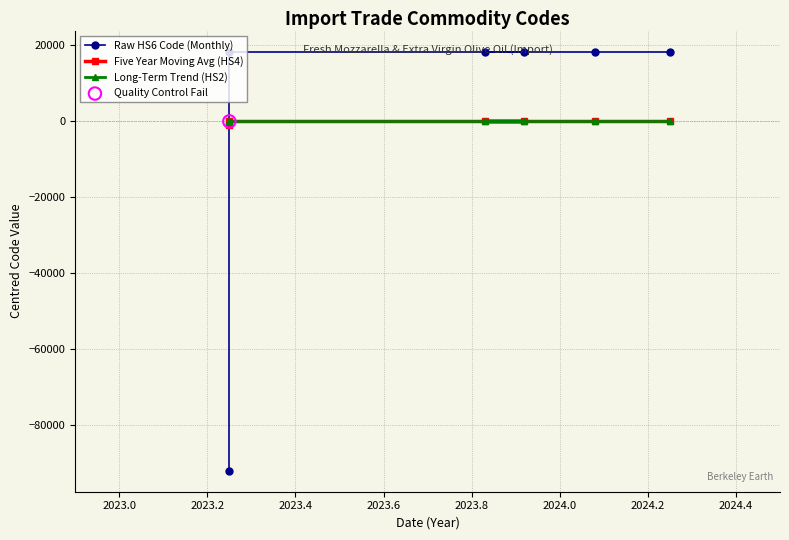

Which series has the largest total across all categories?

Long-Term Trend (HS2)